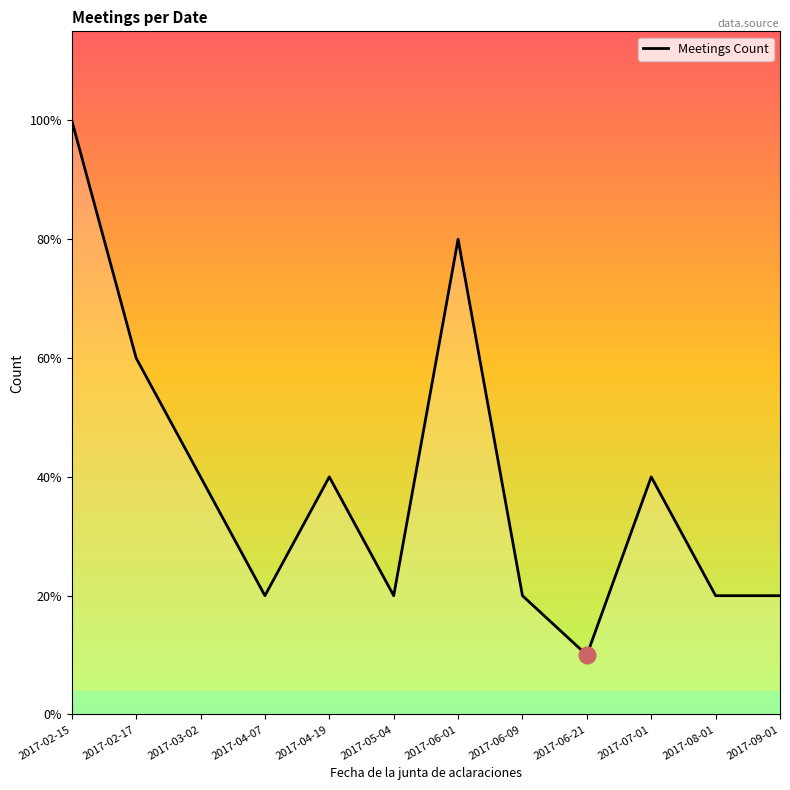

Does the chart display data point markers on the line(s)?

No